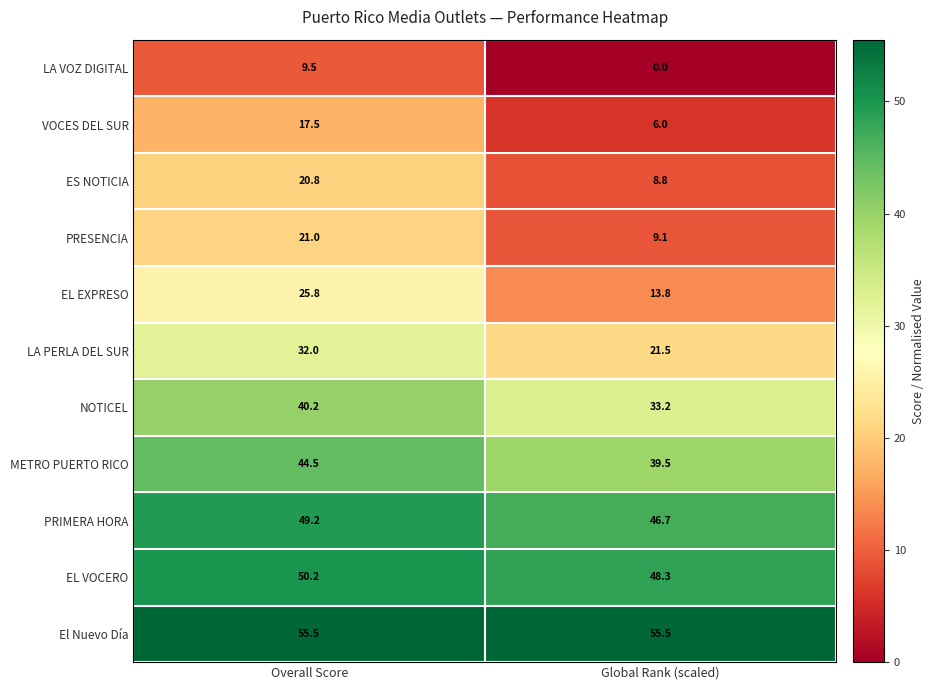

At how many categories does at least one series exceed 12?

2